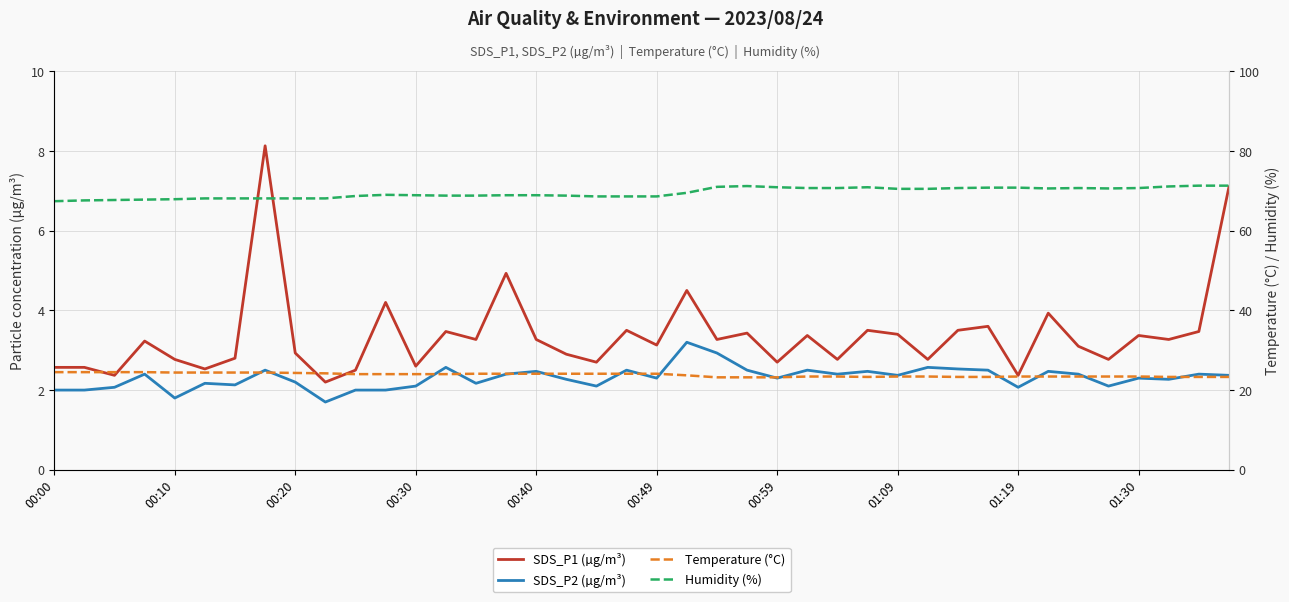

Rank the series by their maximum value, from highest to lowest.

Humidity (%), Temperature (°C), SDS_P1 (µg/m³), SDS_P2 (µg/m³)